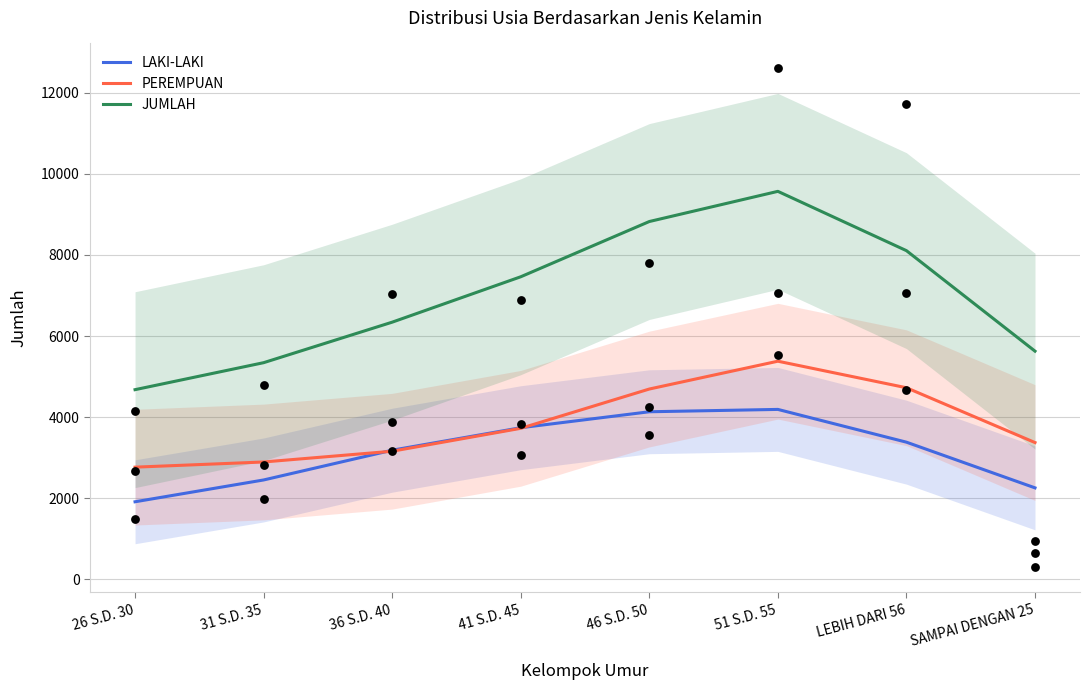

At how many categories does at least one series exceed 8679?

2